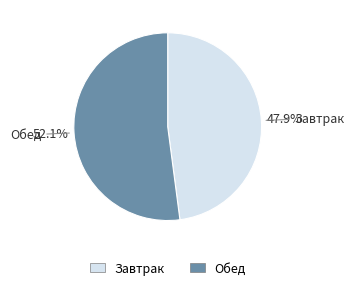

Is there a majority slice in this chart?

Yes